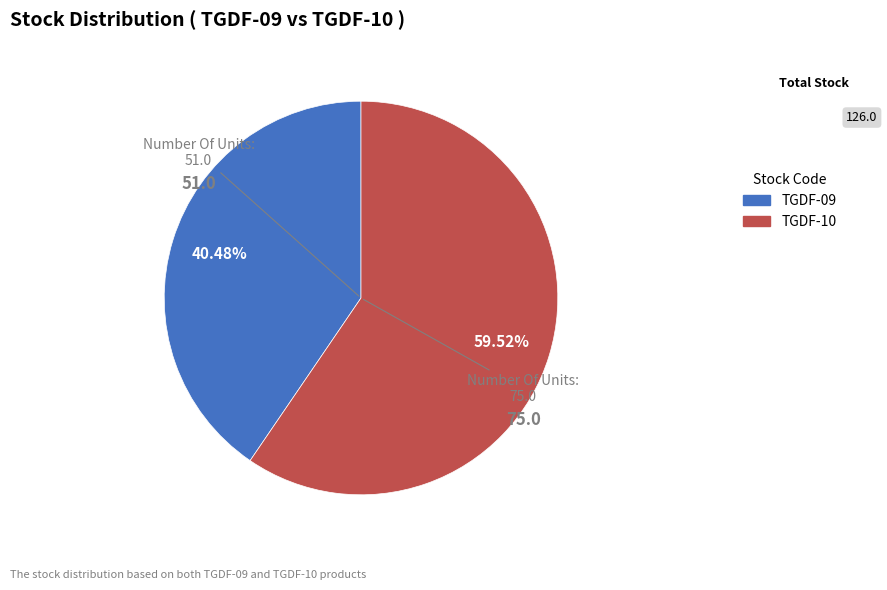

How many segments does this pie chart have?

2